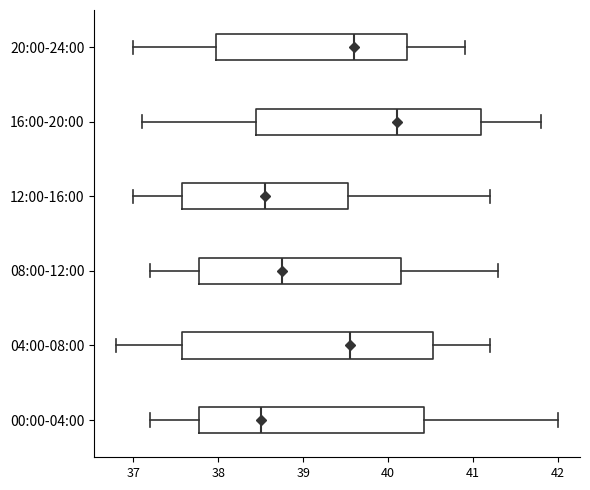

Reading bottom to top, read every box against the x-axis: the position of its median line, the range the box covers, and the ends of its whiskers. The values are not printed on the chart, so give them approximately, as read against the axis.

00:00-04:00: median 38.5, box 37.8 to 40.4, whiskers 37.2 to 42.0
04:00-08:00: median 39.6, box 37.6 to 40.5, whiskers 36.8 to 41.2
08:00-12:00: median 38.8, box 37.8 to 40.2, whiskers 37.2 to 41.3
12:00-16:00: median 38.6, box 37.6 to 39.5, whiskers 37.0 to 41.2
16:00-20:00: median 40.1, box 38.5 to 41.1, whiskers 37.1 to 41.8
20:00-24:00: median 39.6, box 38.0 to 40.2, whiskers 37.0 to 40.9